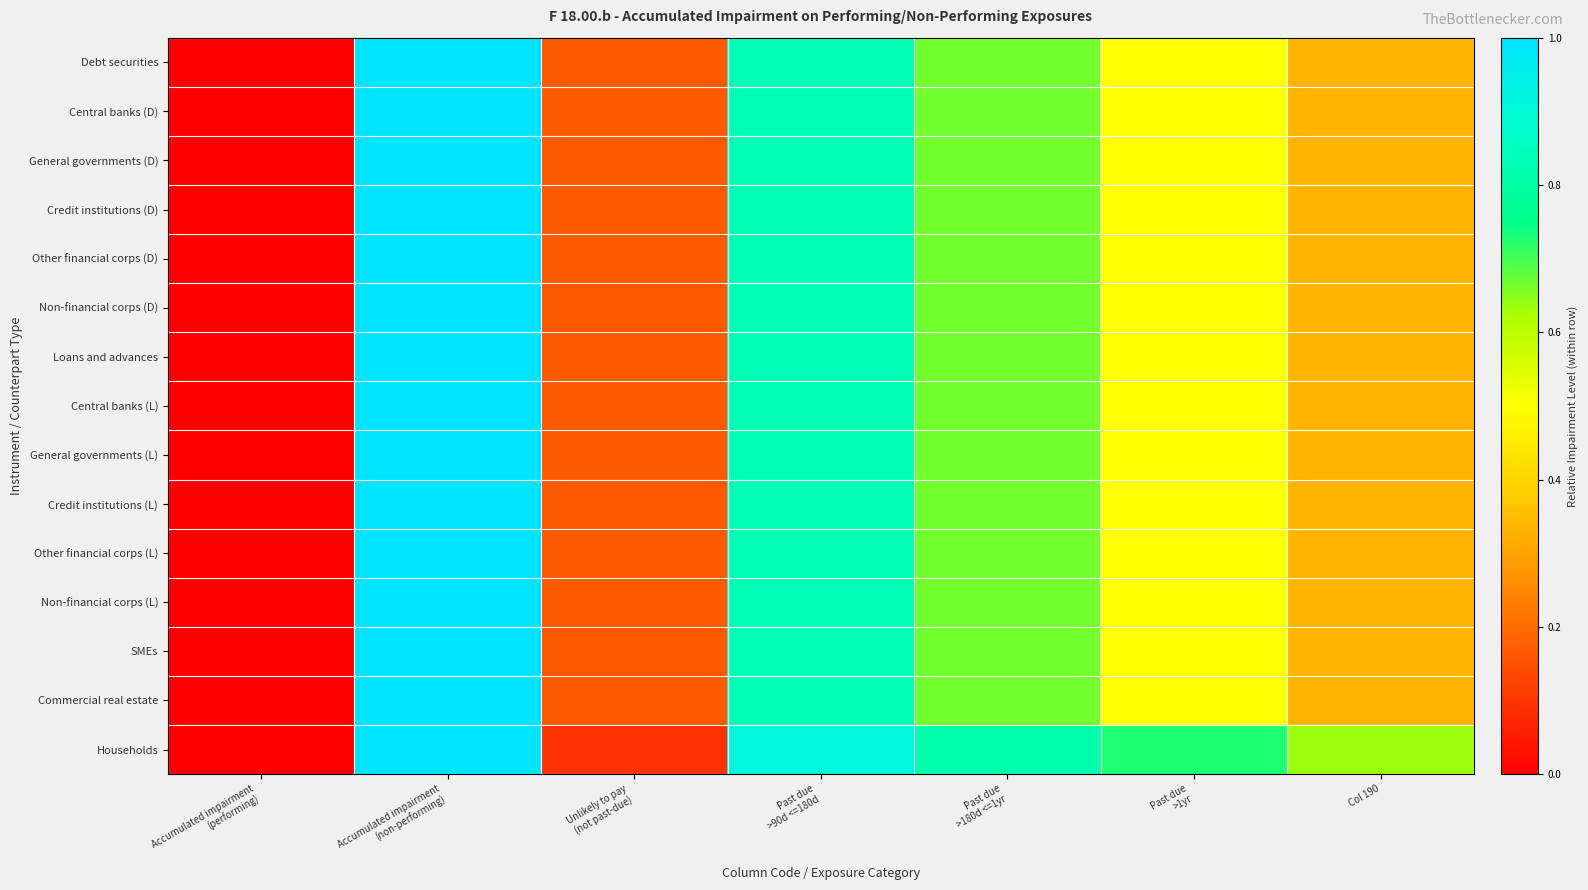

Which category has the highest value across all series?

Accumulated impairment
(non-performing)